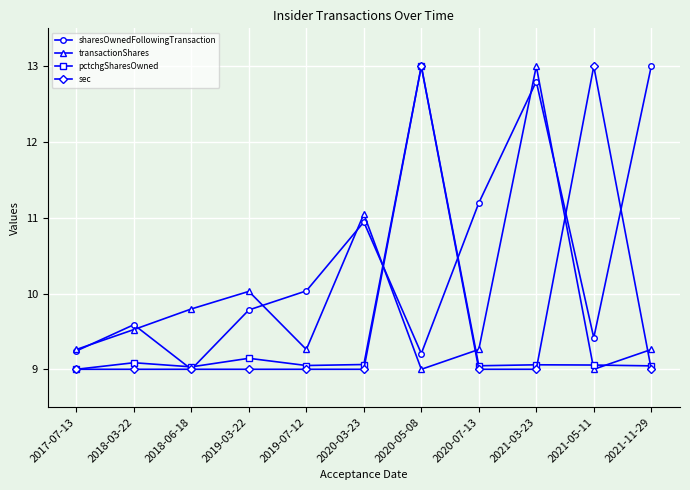

What are all the series names shown in the legend?

sharesOwnedFollowingTransaction, transactionShares, pctchgSharesOwned, sec